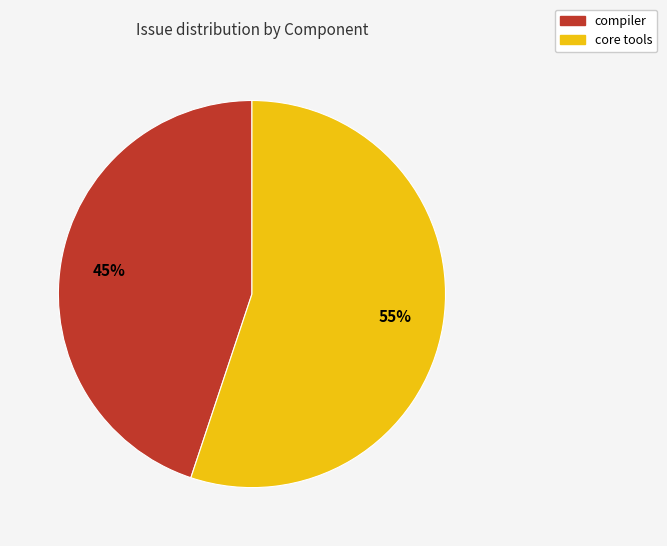

Do core tools and compiler together represent more than half of the pie?

Yes